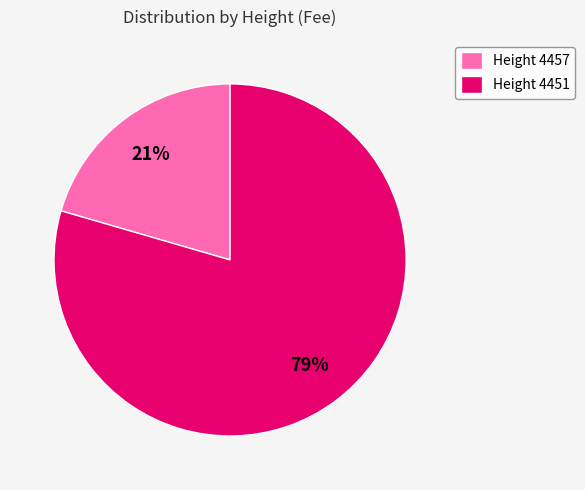

Which category has the smallest portion of the pie?

Height 4457